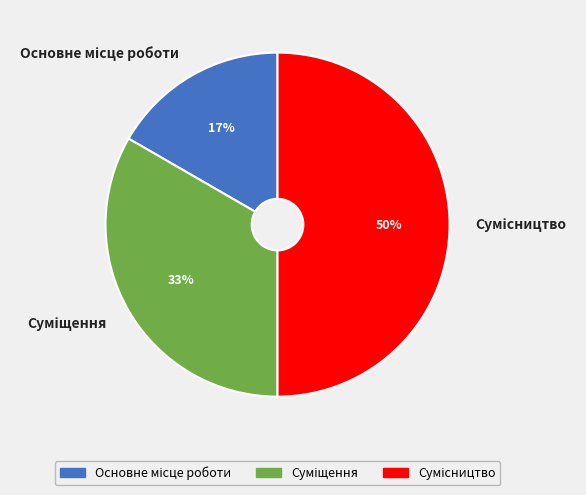

To the nearest percent, what is the average slice percentage?

33%